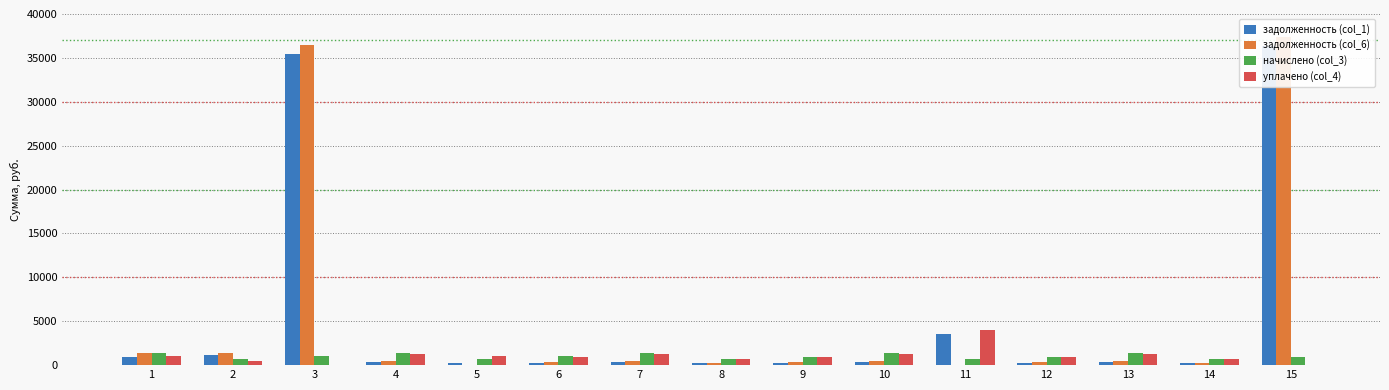

How many groups of bars are there?

15